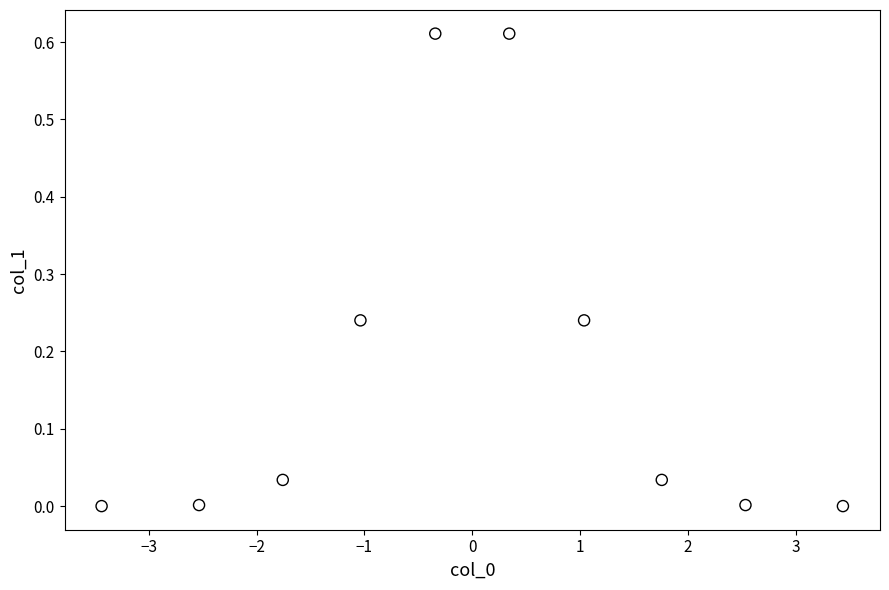

What is the range of X values (max minus min)?

6.9